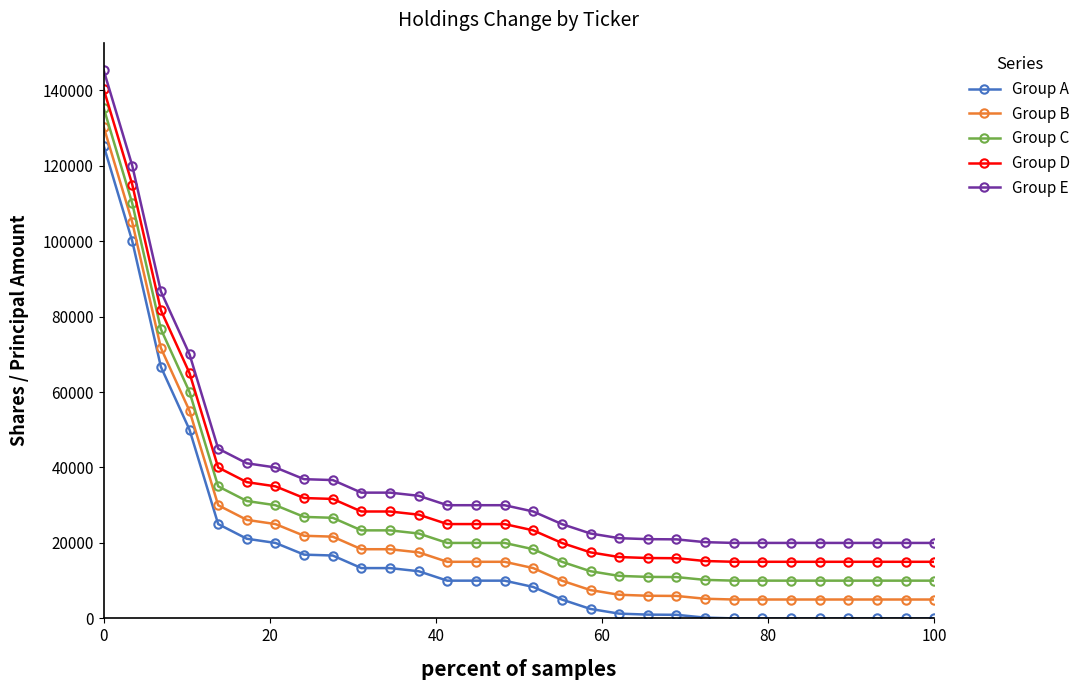

What is the sum of all Group E values?

1130103